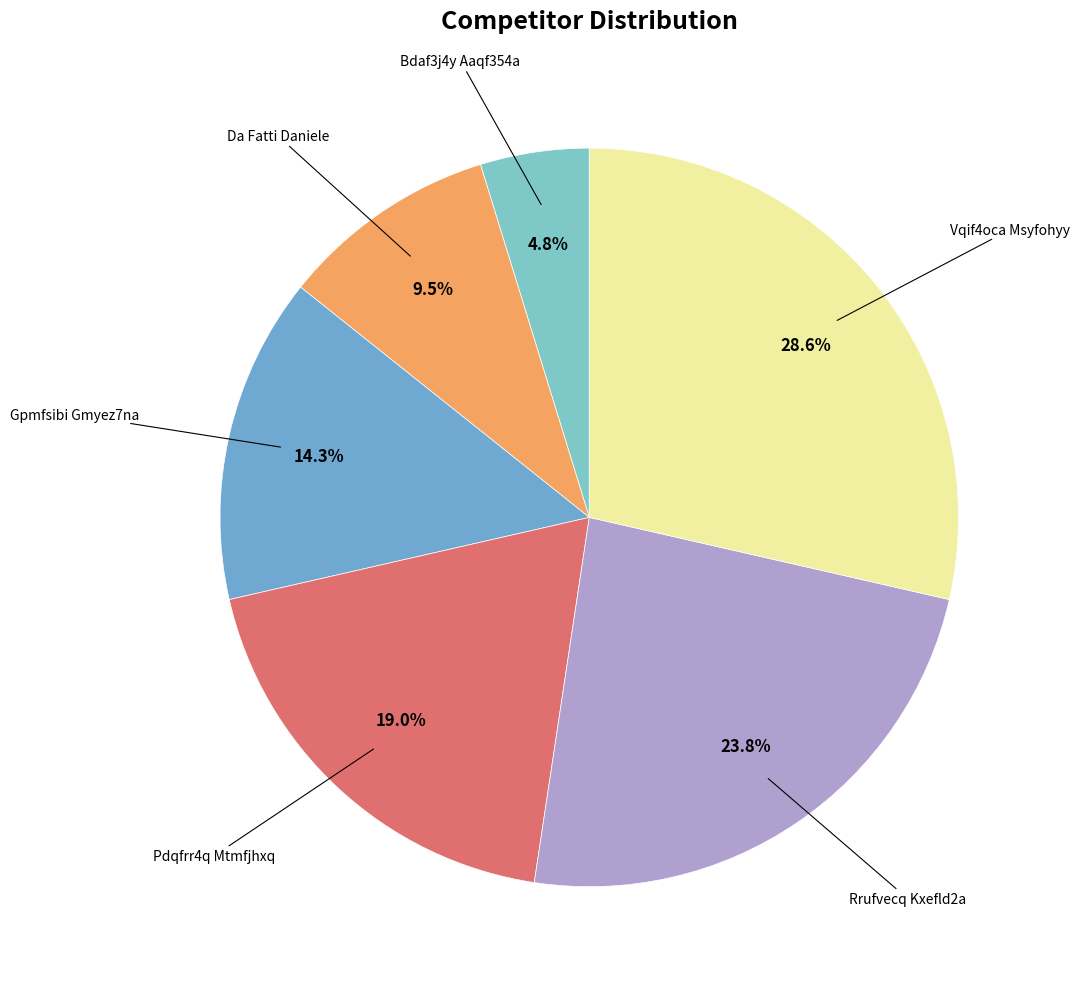

What is the largest slice in the pie chart?

Vqif4oca Msyfohyy